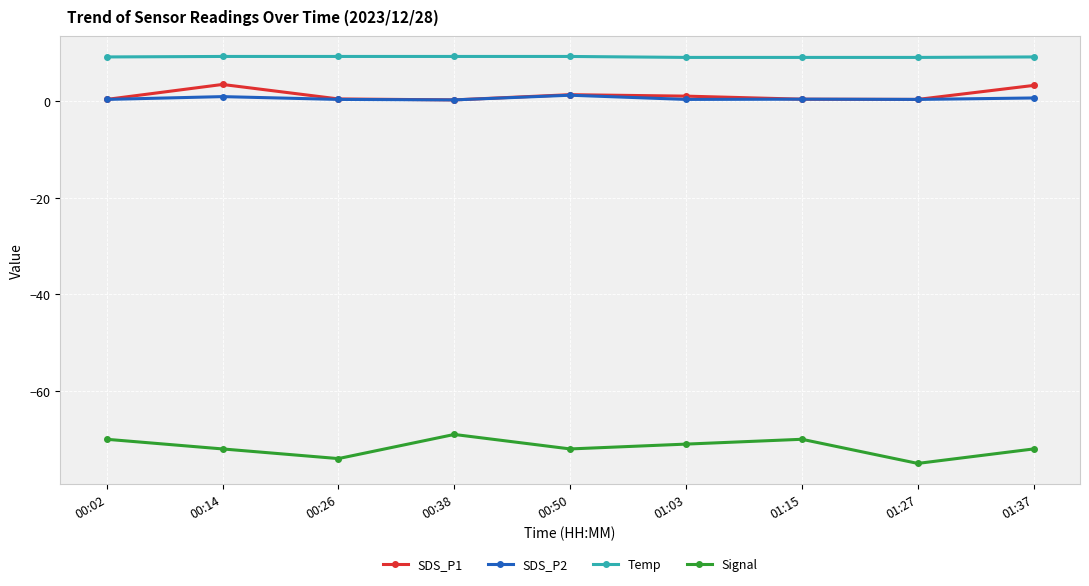

What are all the series names shown in the legend?

SDS_P1, SDS_P2, Temp, Signal